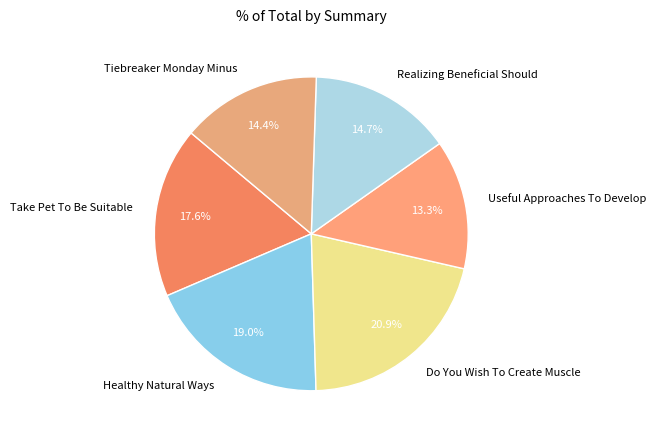

How many segments does this pie chart have?

6